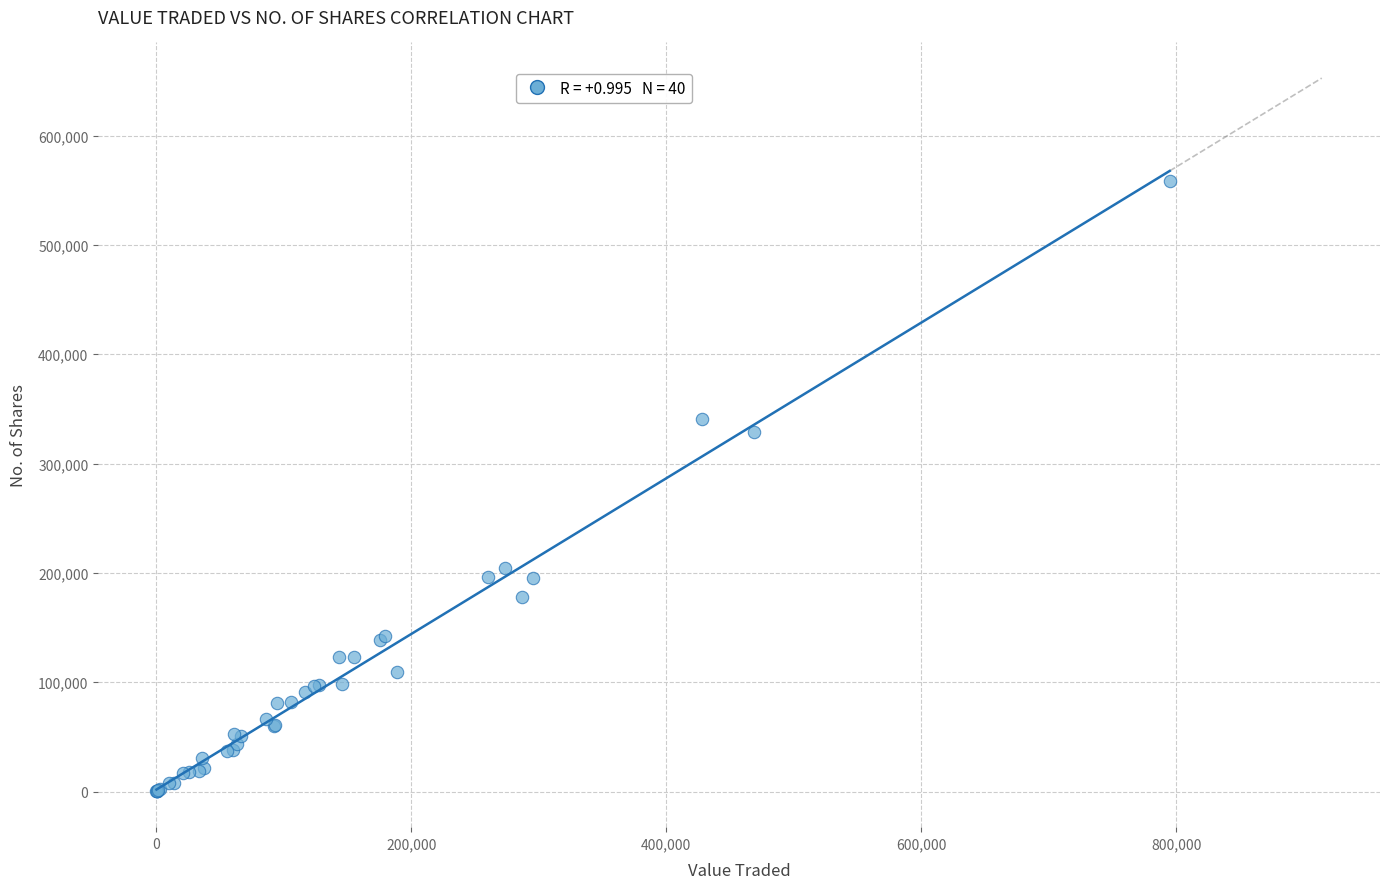

What Y value in the scatter plot is closest to 279018?

329061